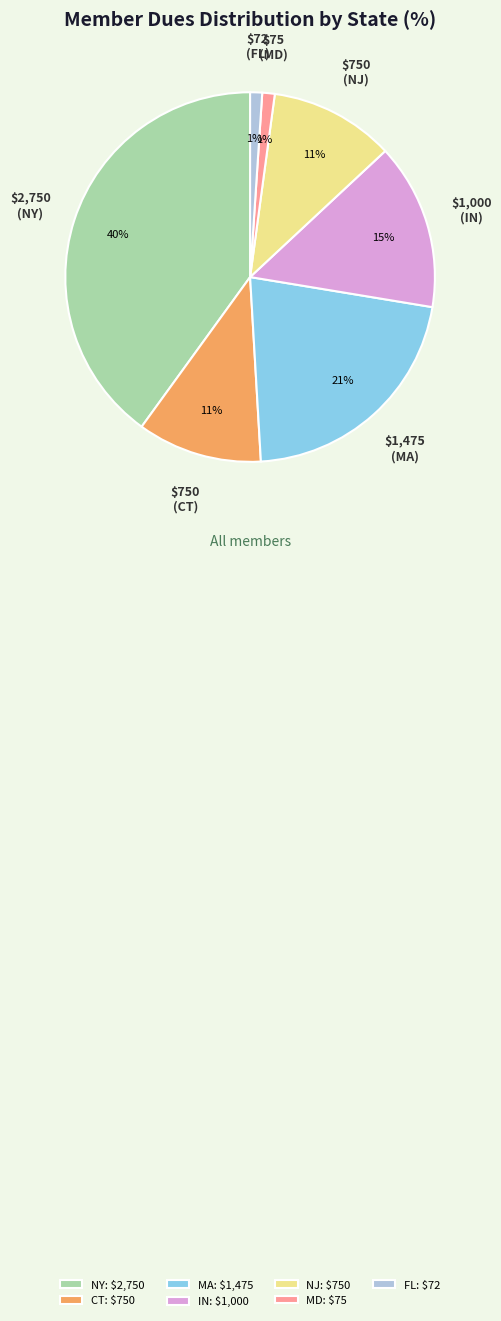

Is there any slice that represents more than half of the pie?

No